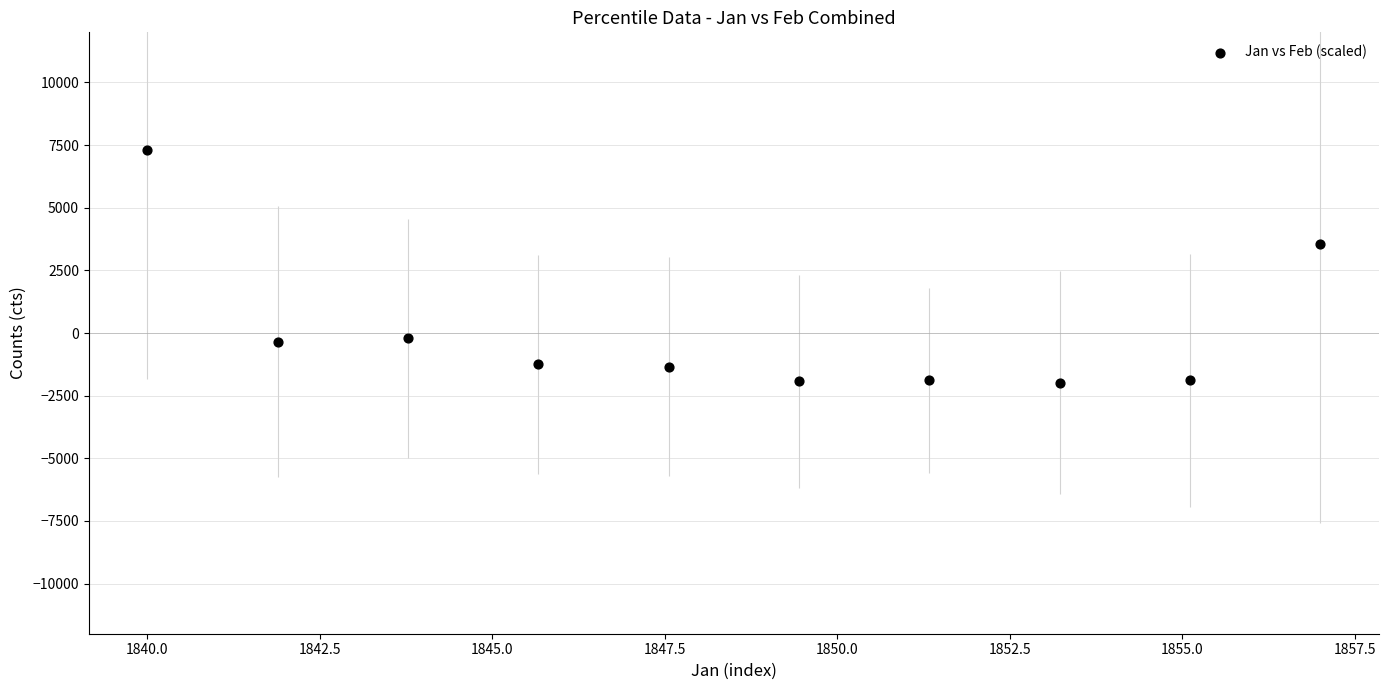

What is the range of X values (max minus min)?

17.0